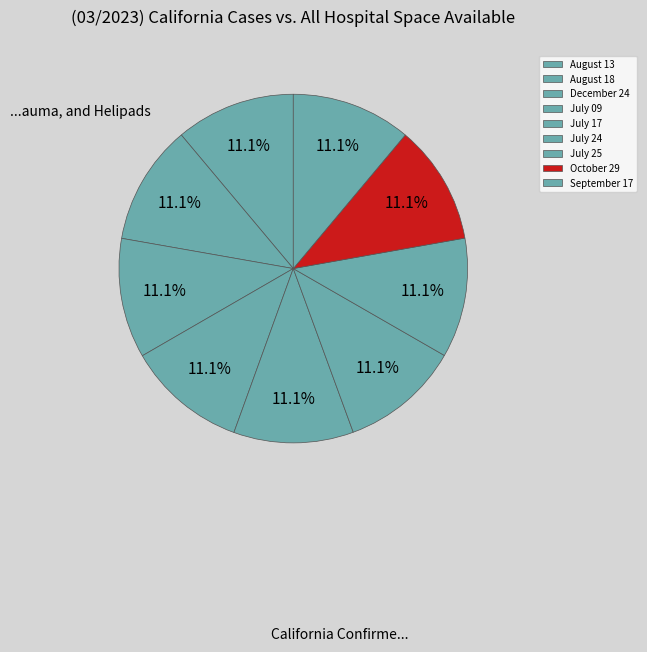

Is it true that December 24 is 22% of the pie?

False